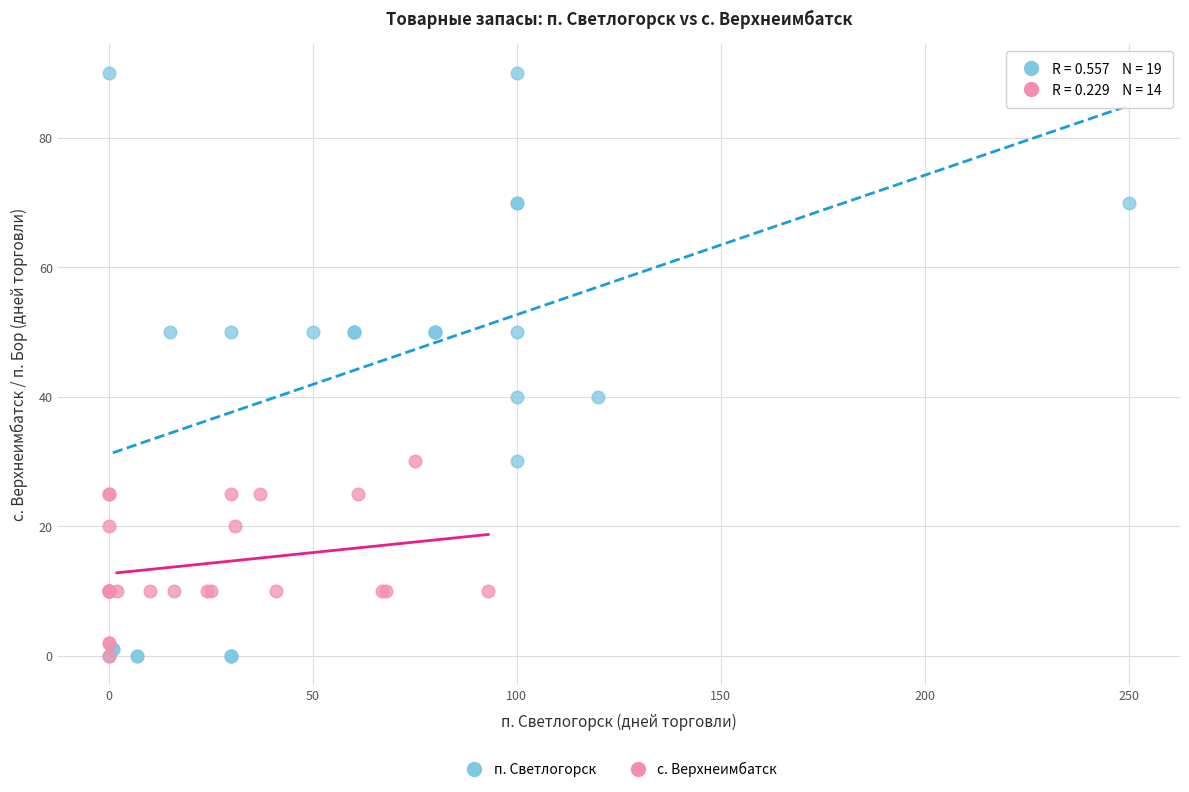

Which series contains the highest Y value?

п. Светлогорск